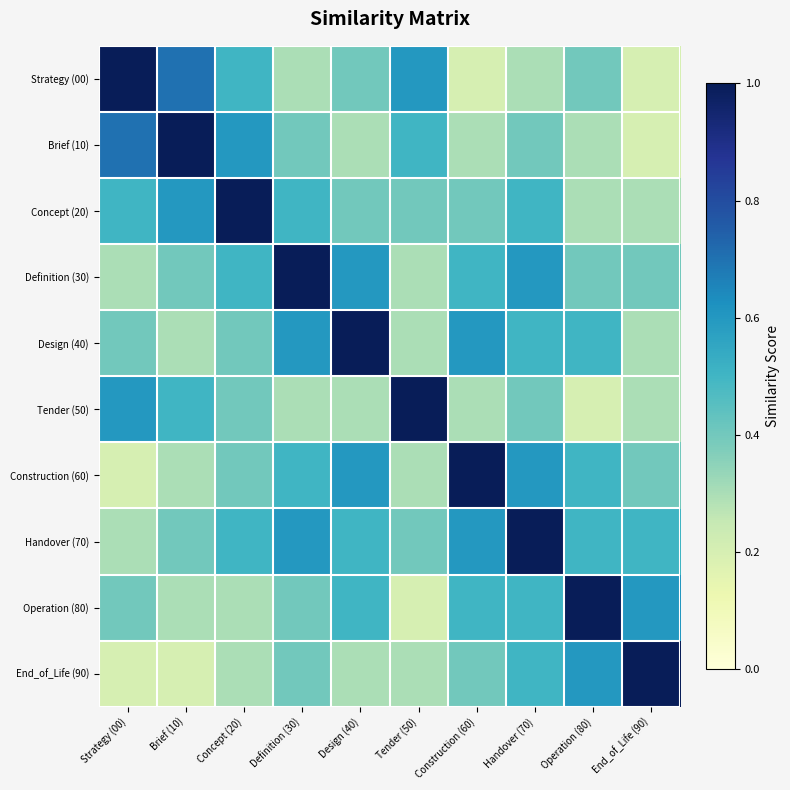

How many categories are shown in the chart?

10